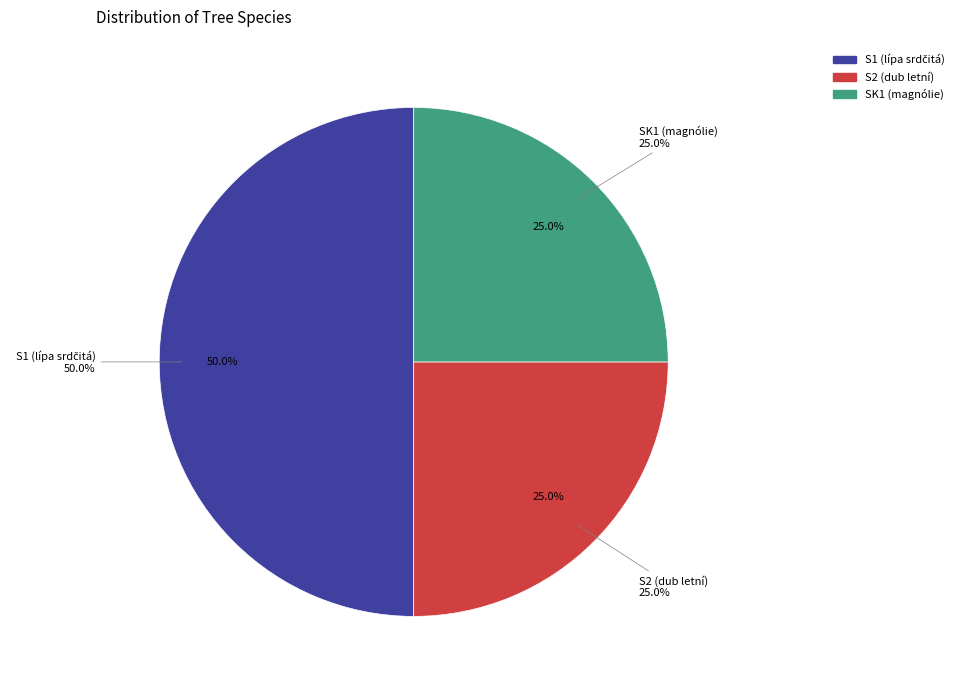

What is the ratio of the value at S2 (dub letní) to the value at S1 (lípa srdčitá)?

0.5